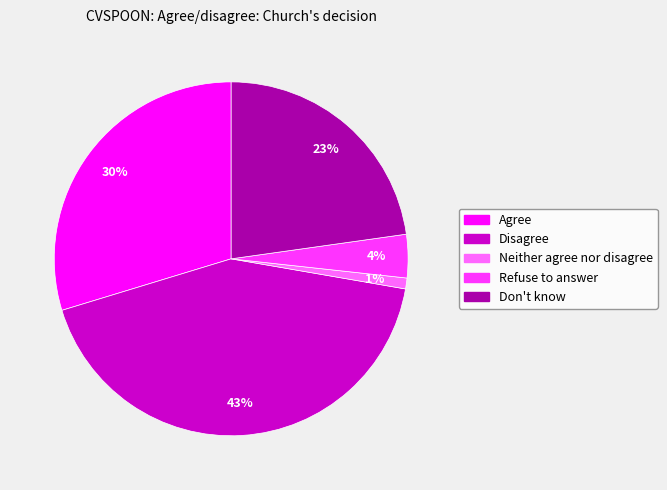

Rank the categories by value from lowest to highest.

Neither agree nor disagree, Refuse to answer, Don't know, Agree, Disagree